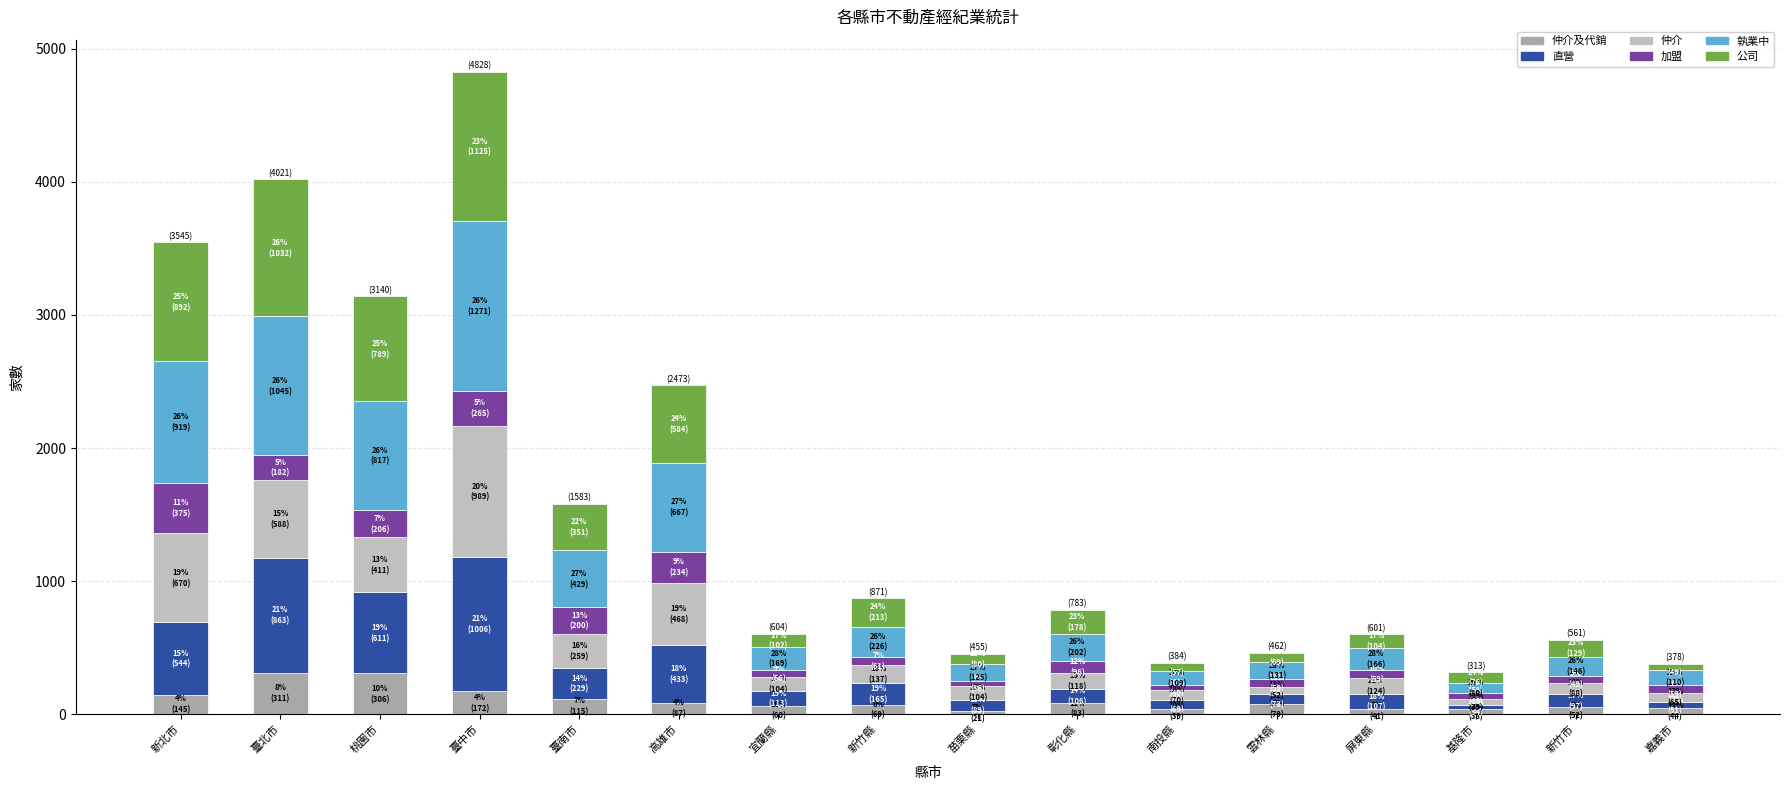

At which category is the sum across all series the highest?

臺中市